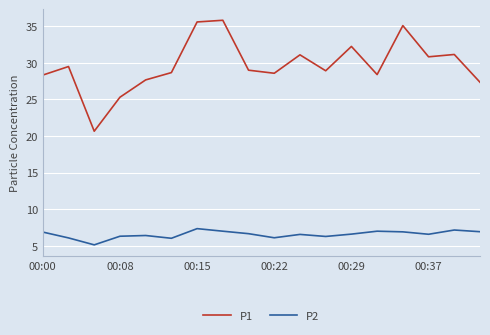

True or false: P2 and P1 intersect in this chart.

False